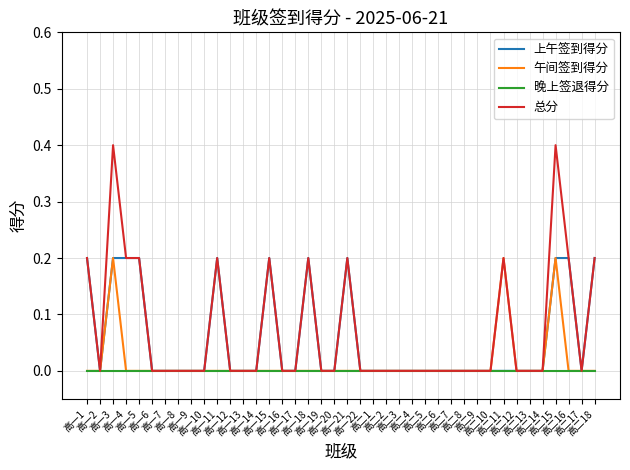

Which series has the widest spread of values?

总分